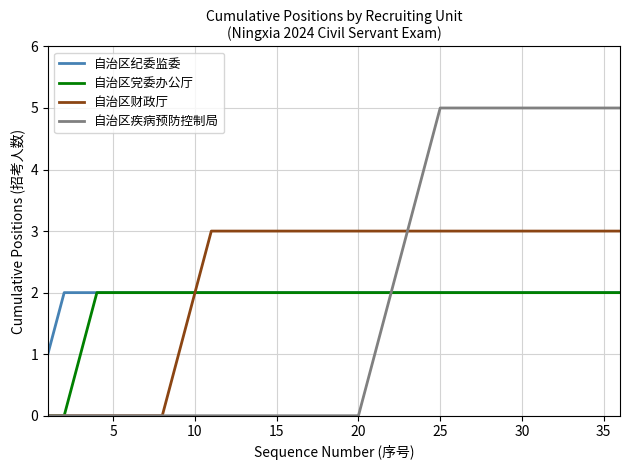

Which series has the largest range (max minus min)?

自治区疾病预防控制局